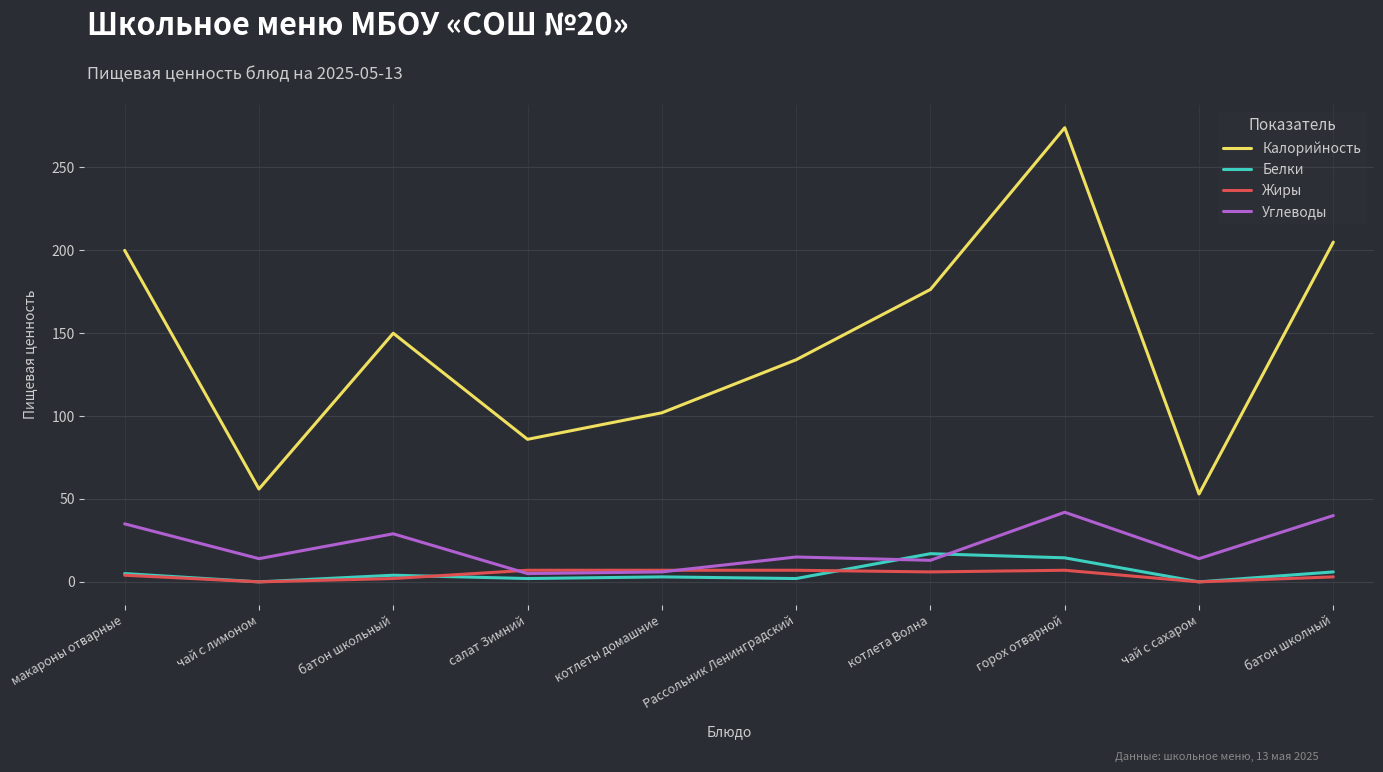

How many interior local valleys does the Калорийность series have?

3